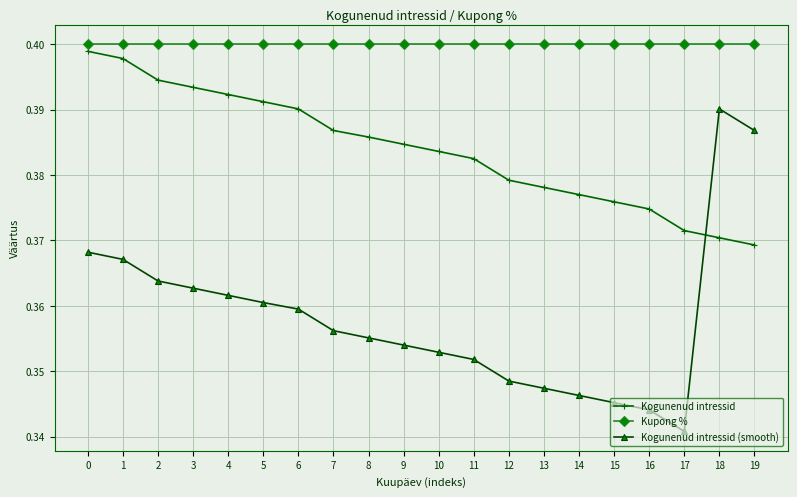

Which series has the widest spread of values?

Kogunenud intressid (smooth)